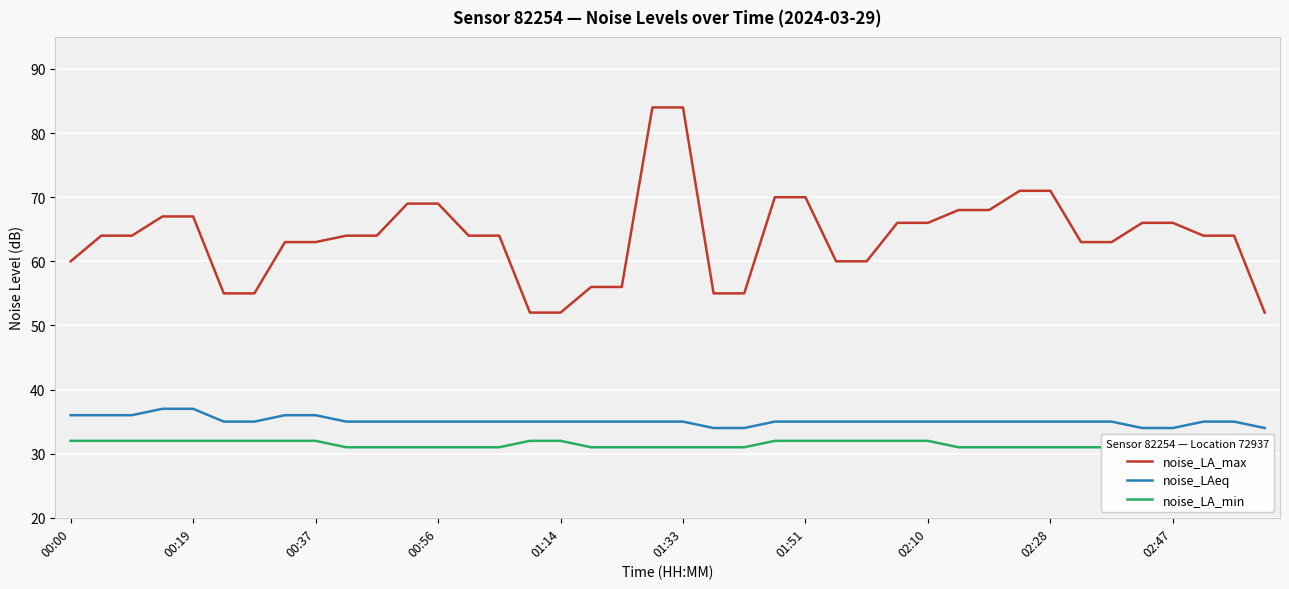

What is the maximum value for noise_LA_min?

32